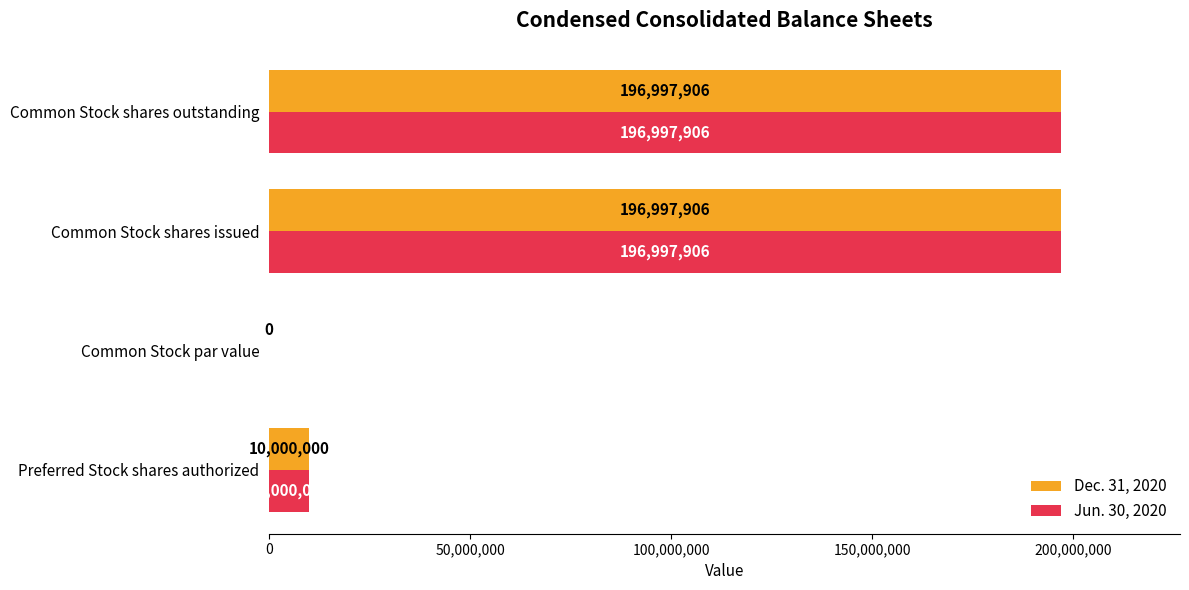

What is the sum of all Dec. 31, 2020 values?

403995812.0